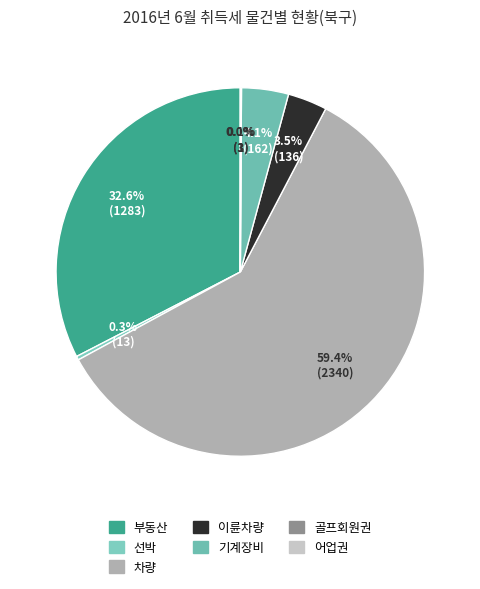

What percentage is the 기계장비 slice, to the nearest percent?

4%